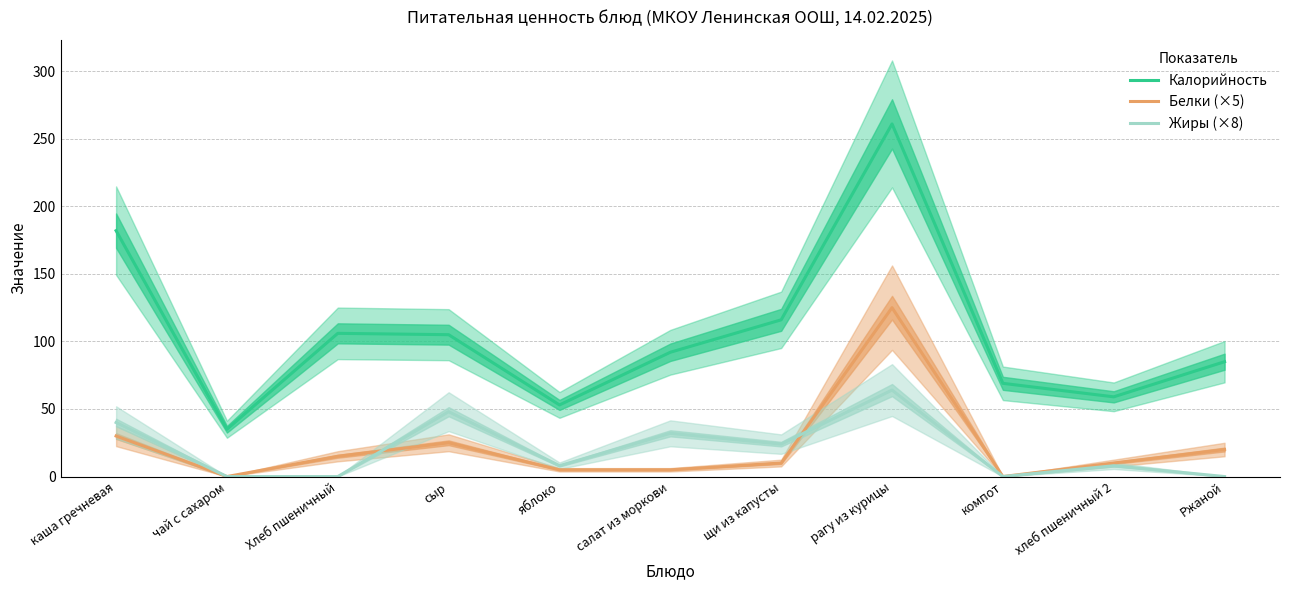

How many lines are shown in the chart?

3